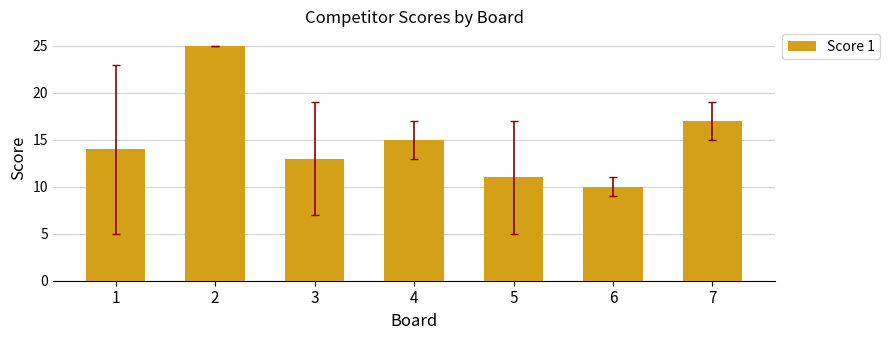

What is the value of the 1st bar from the left?

14